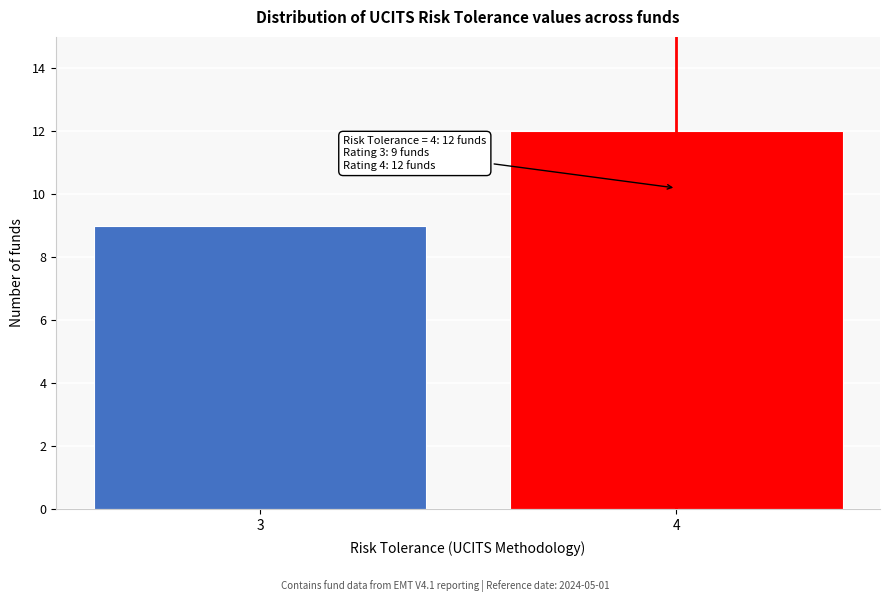

Reading left to right, list all the values displayed in this chart.

9	12